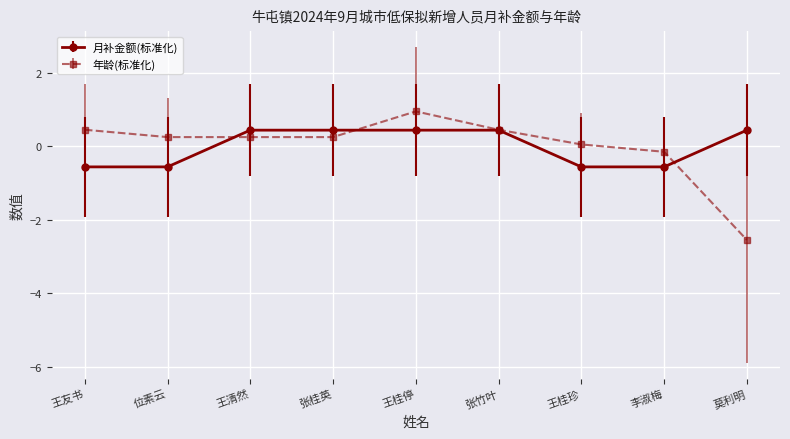

Which series has the widest spread of values?

年龄(标准化)